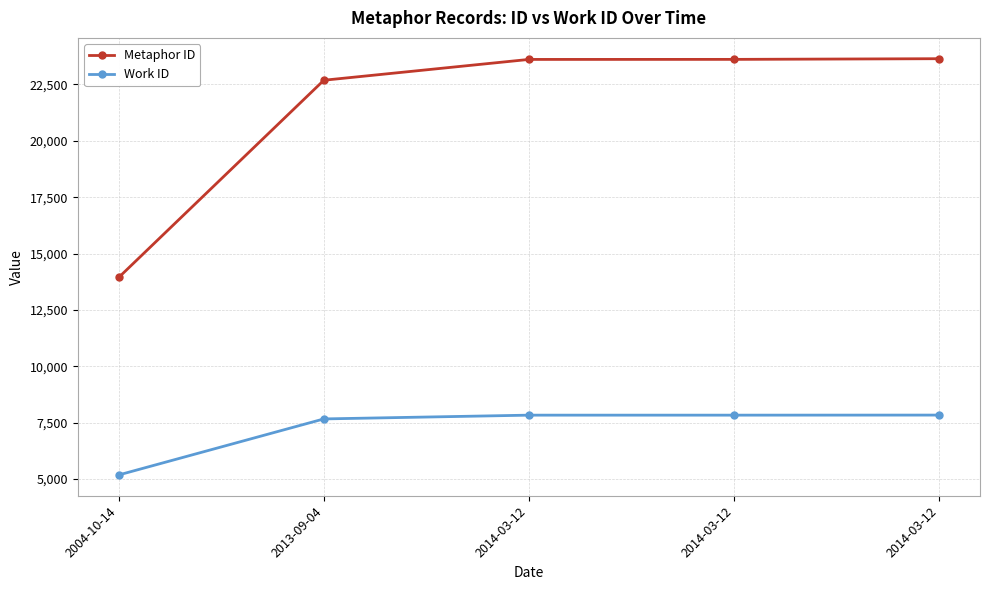

What are all the series names shown in the legend?

Metaphor ID, Work ID